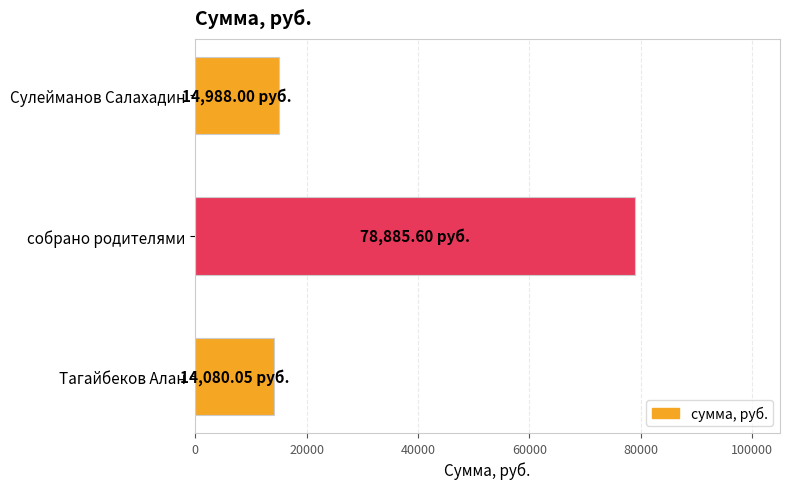

At which label is the value closest to 46482?

Сулейманов Салахадин